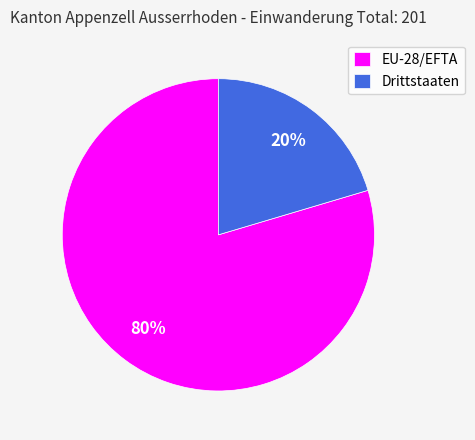

Does Drittstaaten account for over 50% of the chart?

No